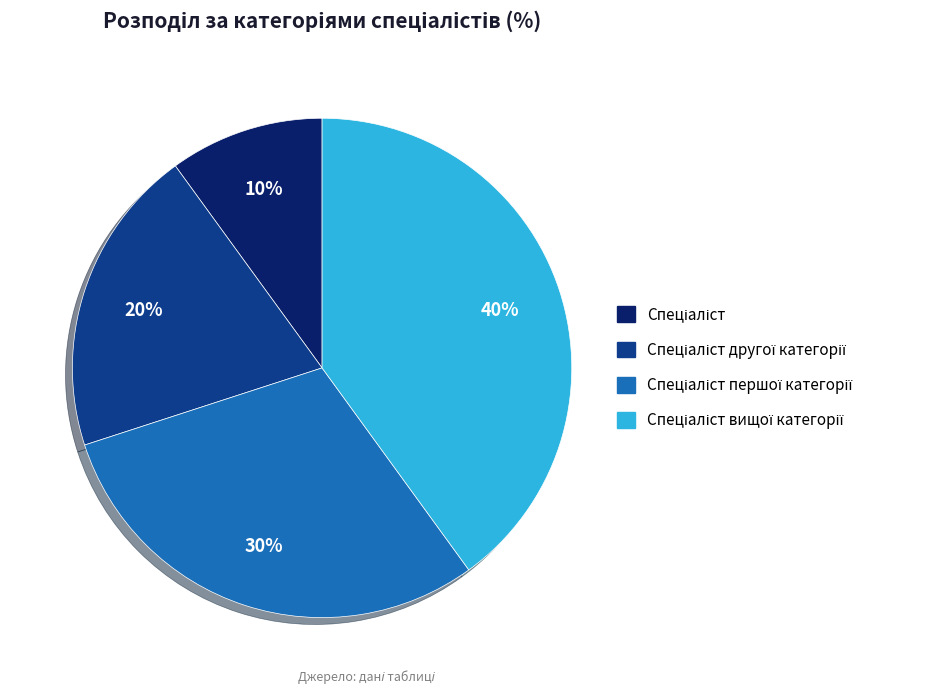

Is there any slice that represents more than half of the pie?

No